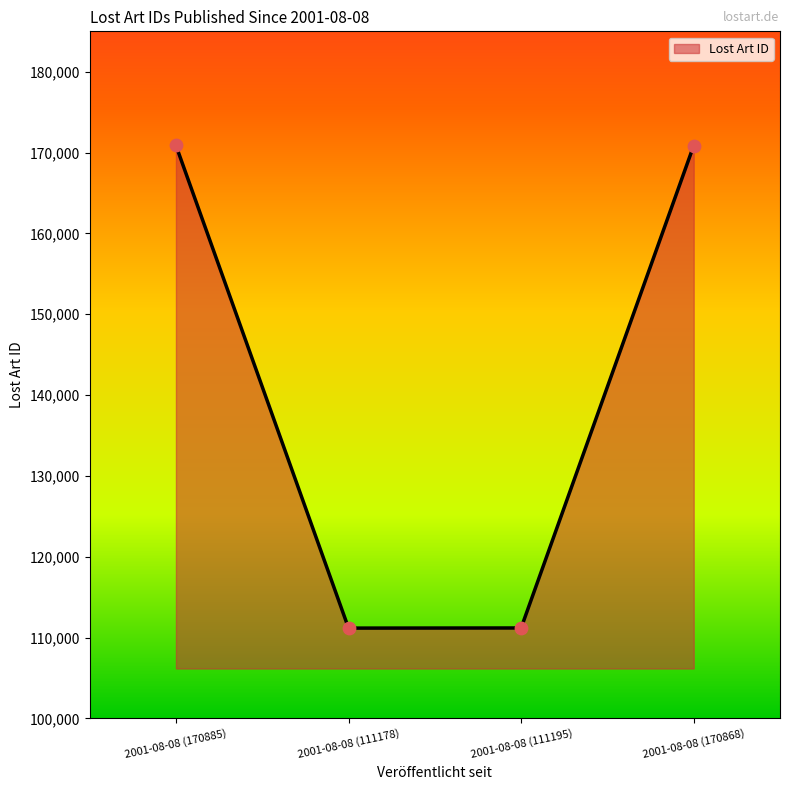

What is the ratio of the value at 2001-08-08 (111178) to the value at 2001-08-08 (170868)?

0.7